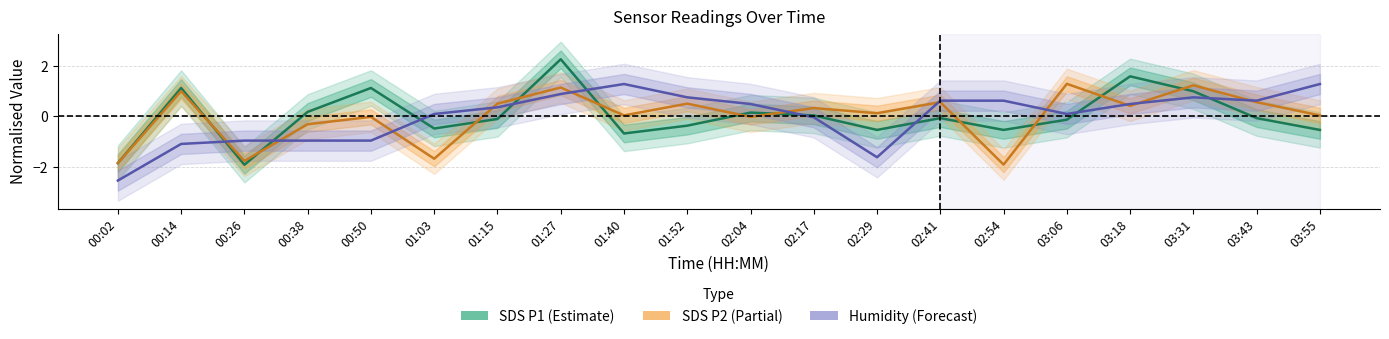

What are all the series names shown in the legend?

SDS P1 (Estimate), SDS P2 (Partial), Humidity (Forecast)